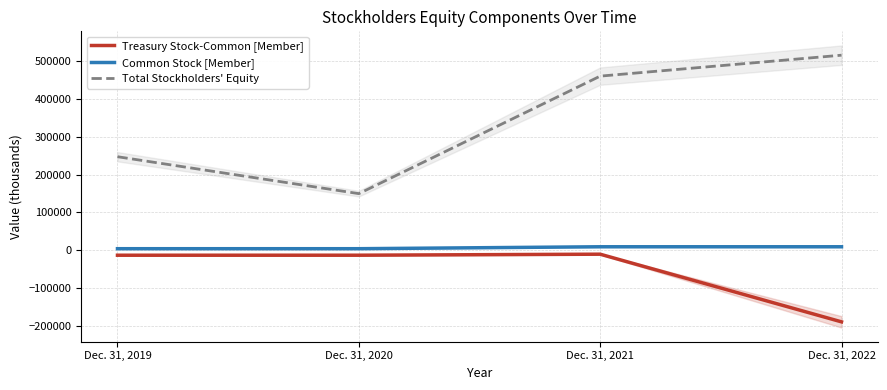

At which category does the chart reach its minimum across all series?

Dec. 31, 2022